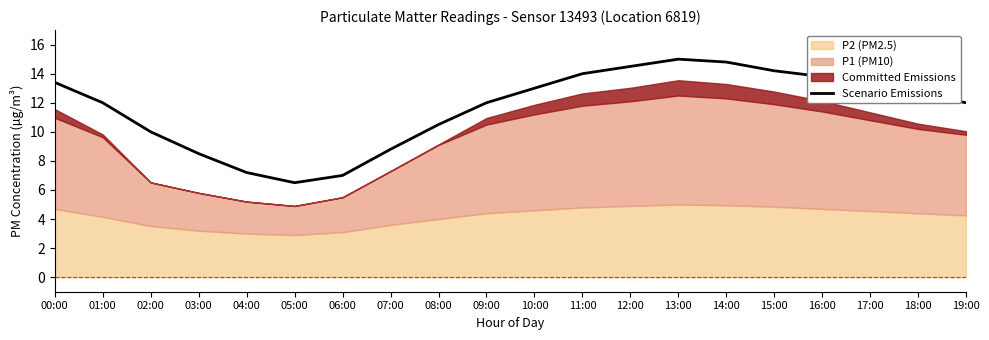

The value of Scenario Emissions at 02:00 is 17.9. True or false?

False